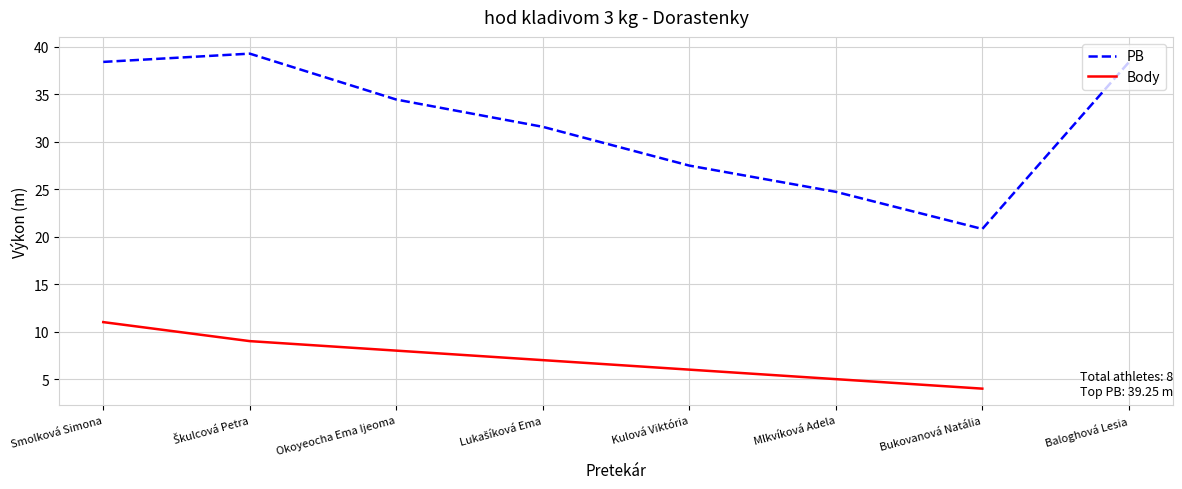

Rank the series by their maximum value, from lowest to highest.

Body, PB